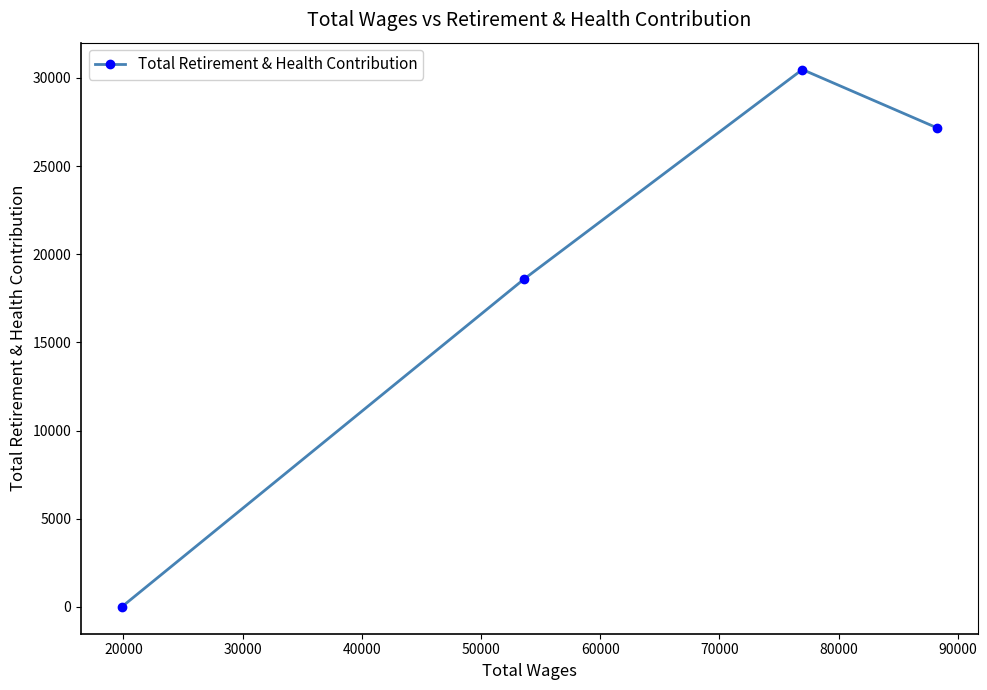

How many points are higher than both their immediate neighbors (excluding endpoints)?

1